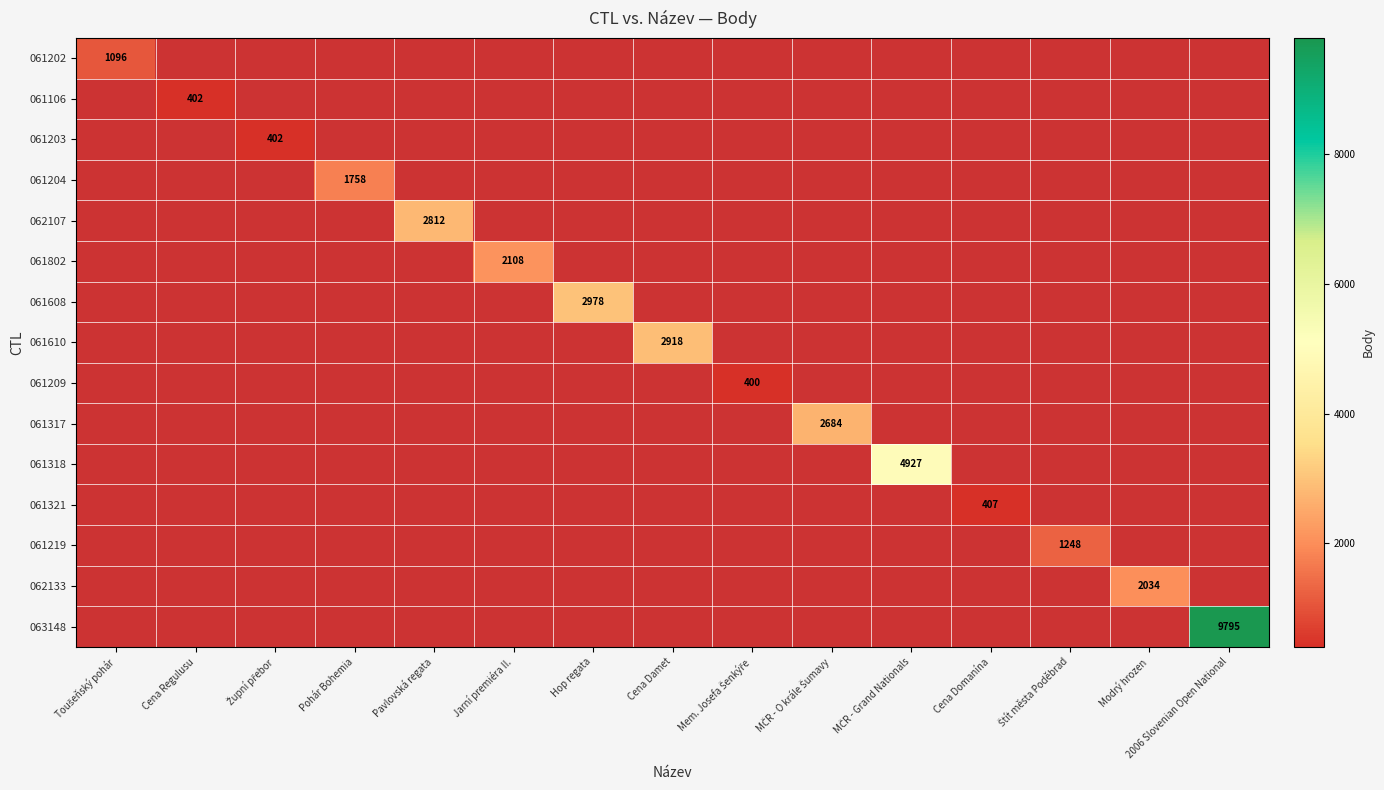

Is the value of 061802 at Cena Damet greater than the value of 061317 at MČR - Grand Nationals?

No